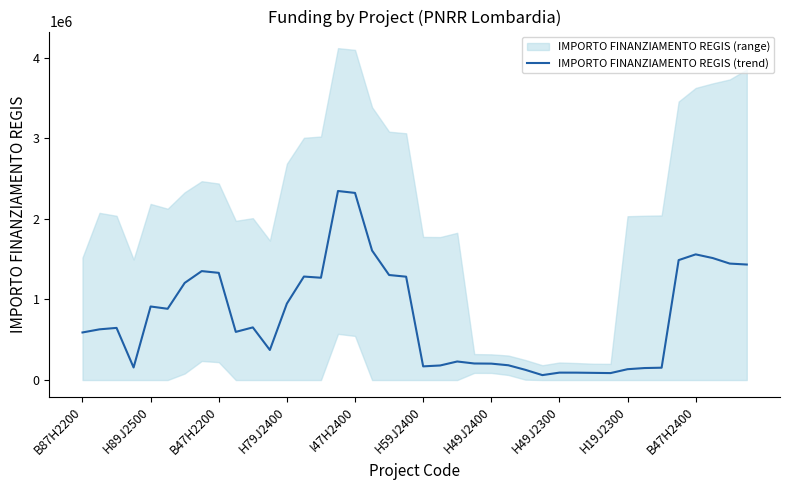

True or false: the data shows 1753582.4 at 14.

False